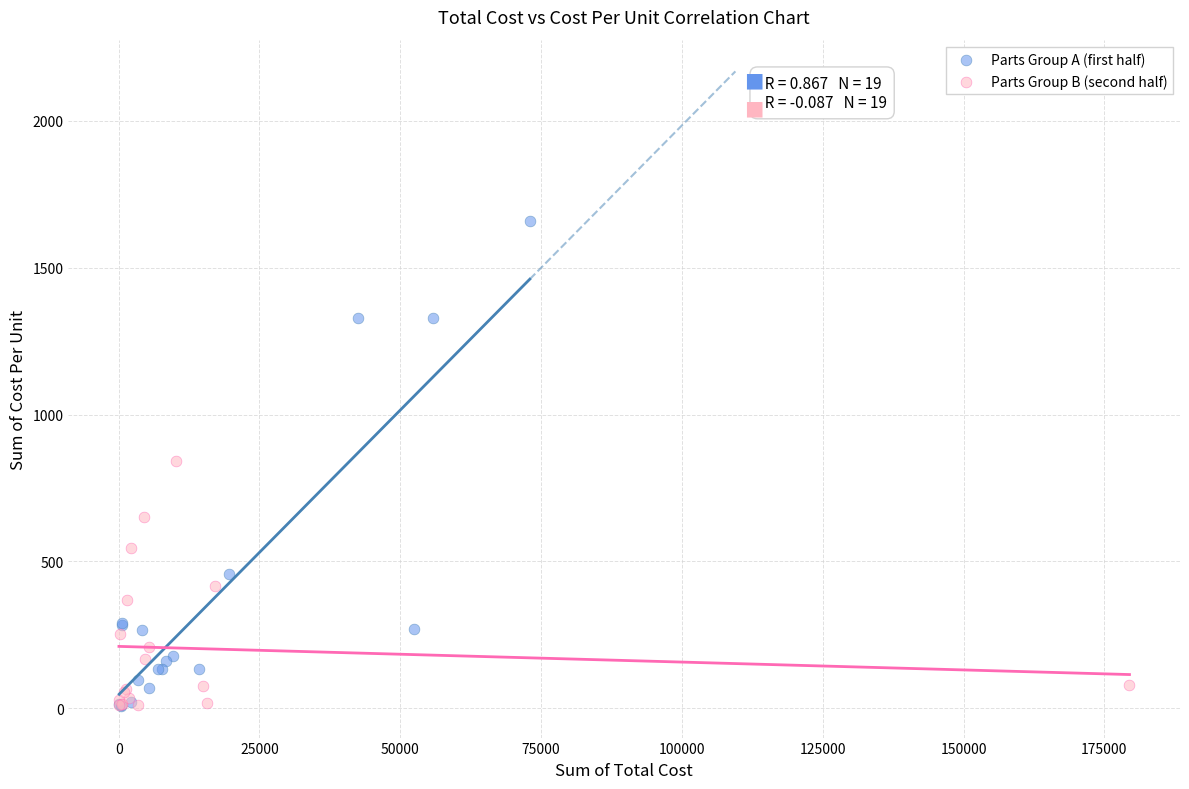

Which series reaches the maximum Y coordinate?

Parts Group A (first half)